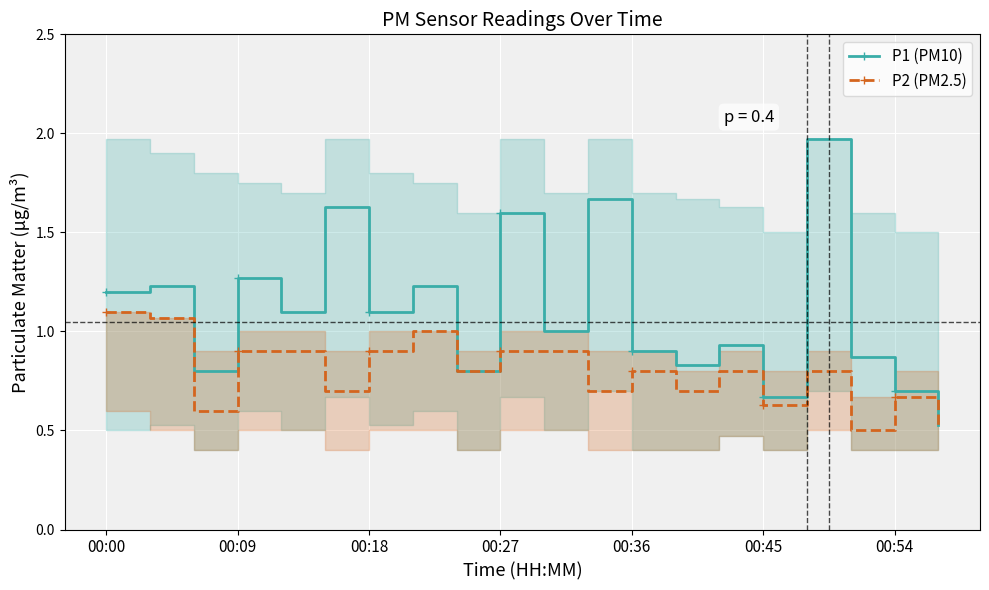

At 00:54, list the series in order from smallest to largest.

P2 (PM2.5), P1 (PM10)